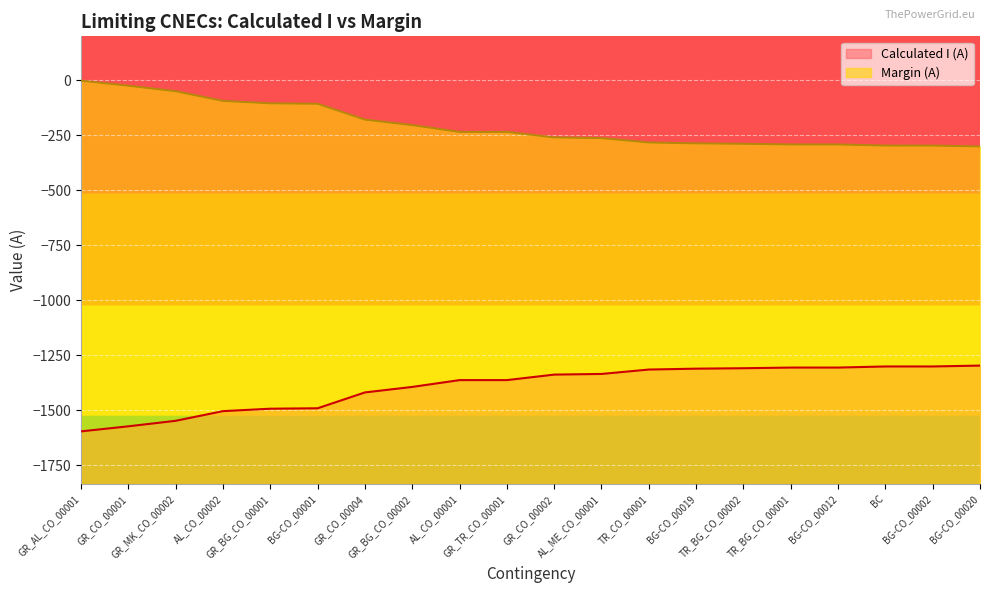

The value of Margin (A) at GR_MK_CO_00002 is -51. True or false?

True